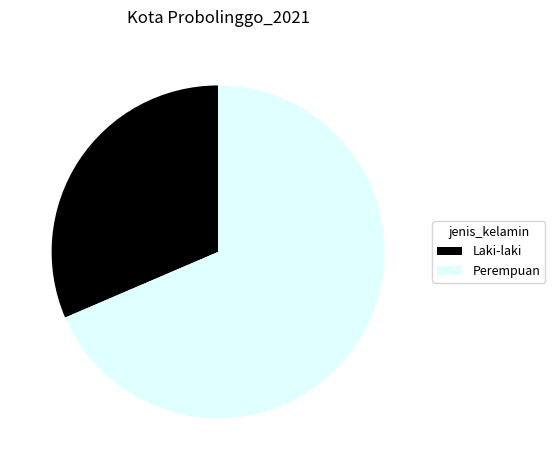

Which category has the biggest portion of the pie?

Perempuan